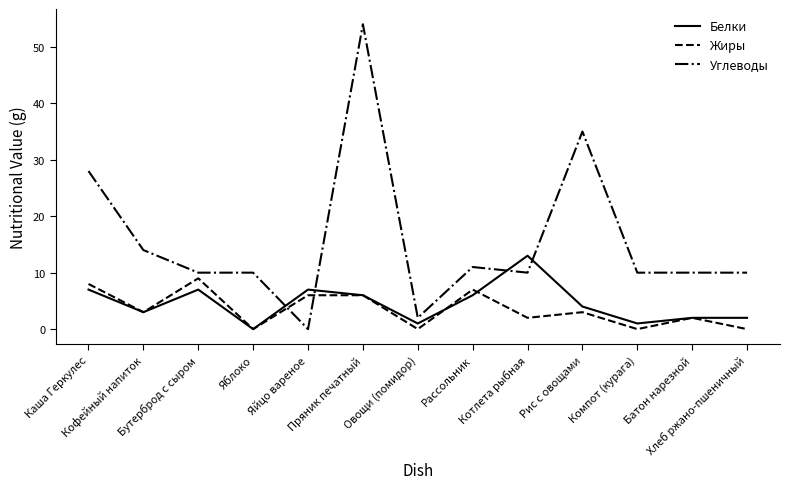

Which series has the largest range (max minus min)?

Углеводы